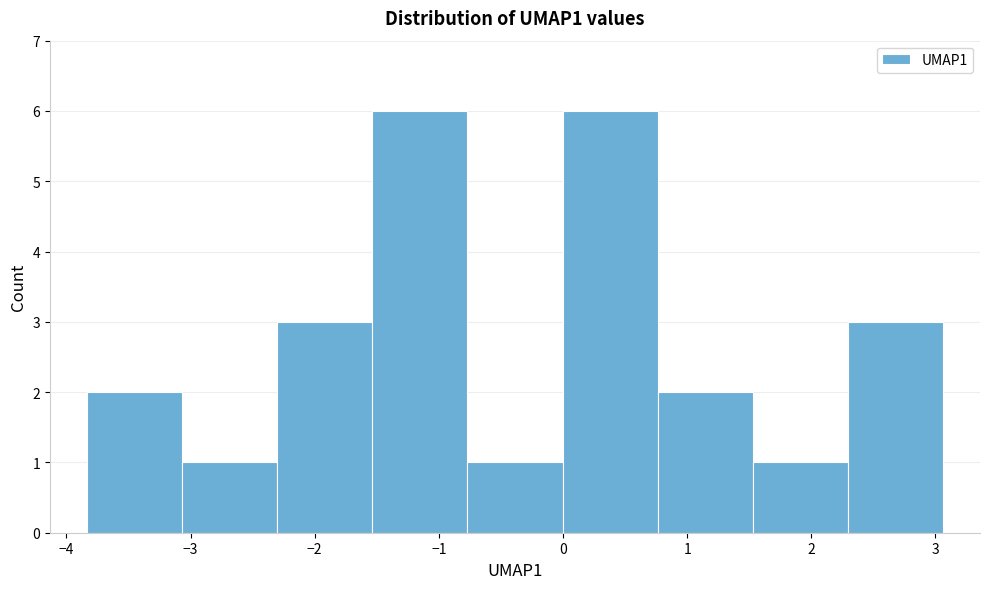

Reading left to right, transcribe this chart: for each bar, give the range it covers on the x-axis and its height. Neither the bar edges nor the heights are printed on the chart, so give them approximately, as read against the axes.

-3.8 to -3.1: 2
-3.1 to -2.3: 1
-2.3 to -1.5: 3
-1.5 to -0.8: 6
-0.8 to 0.0: 1
0.0 to 0.8: 6
0.8 to 1.5: 2
1.5 to 2.3: 1
2.3 to 3.1: 3